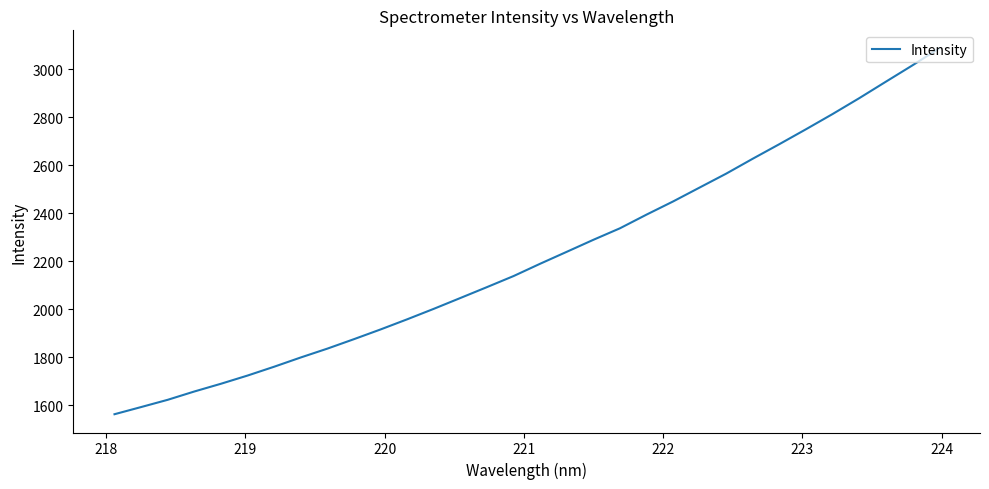

What is the minimum value shown in the chart?

1561.9